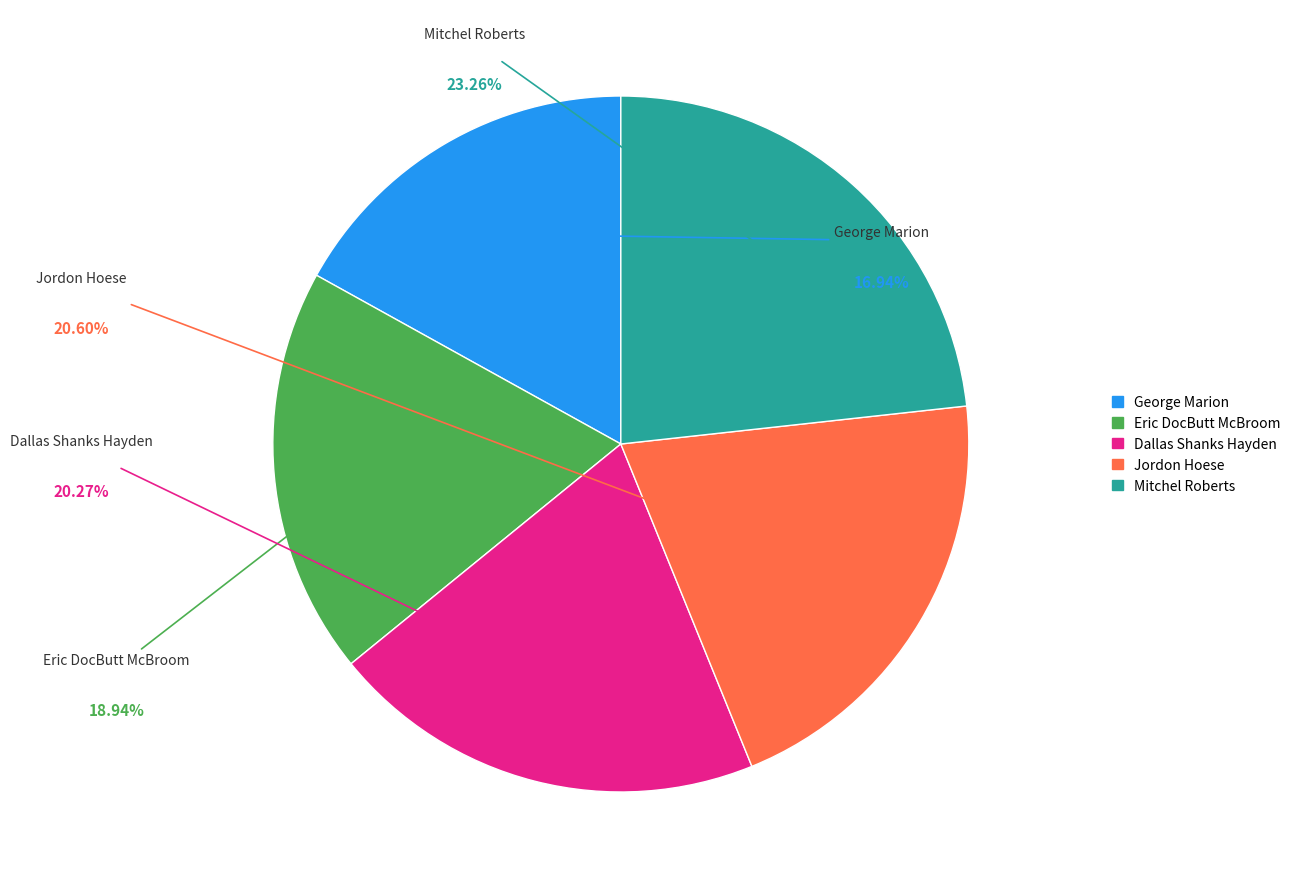

To the nearest percent, what portion does Mitchel Roberts represent?

23%